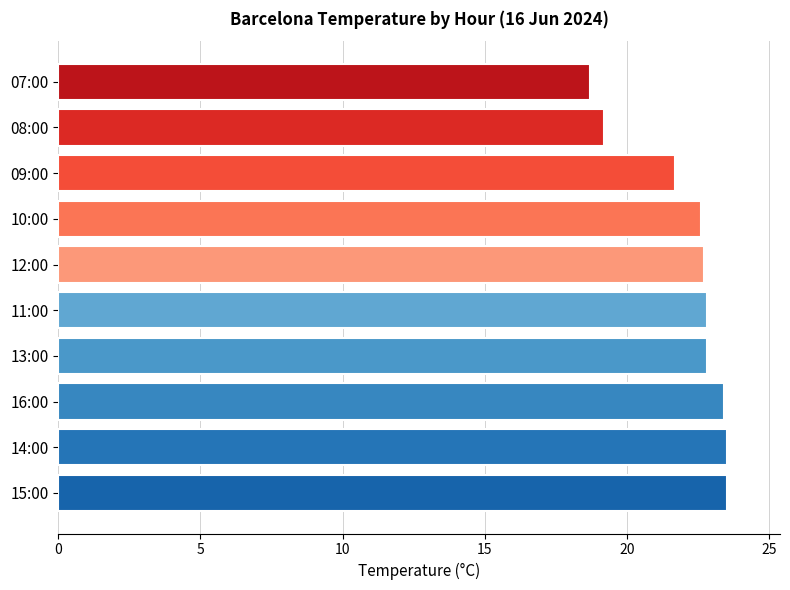

What is the minimum value shown in the chart?

18.7